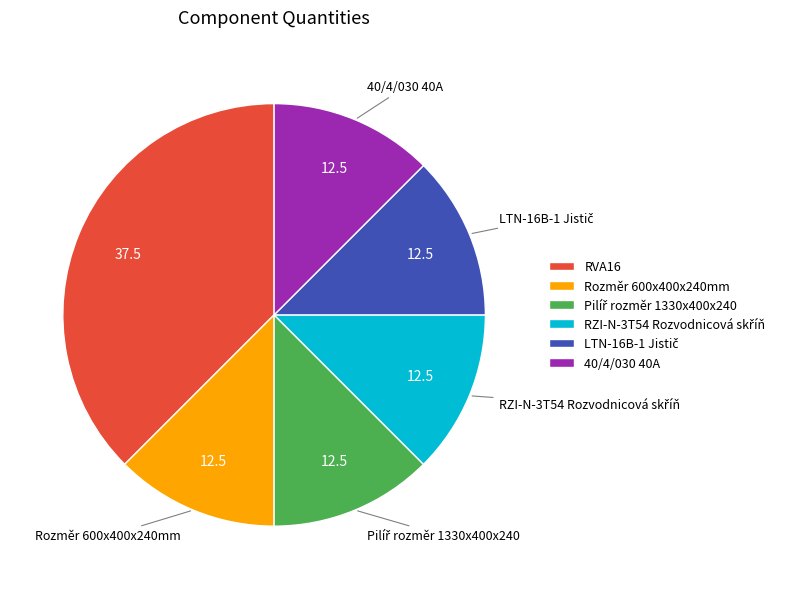

True or false: RVA16 accounts for 38% of the total.

True